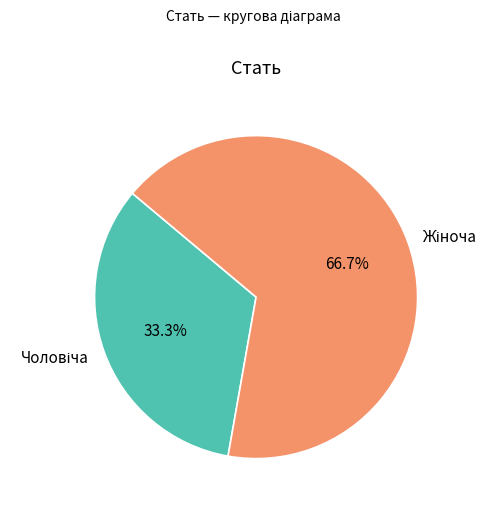

Is there any slice that represents more than half of the pie?

Yes